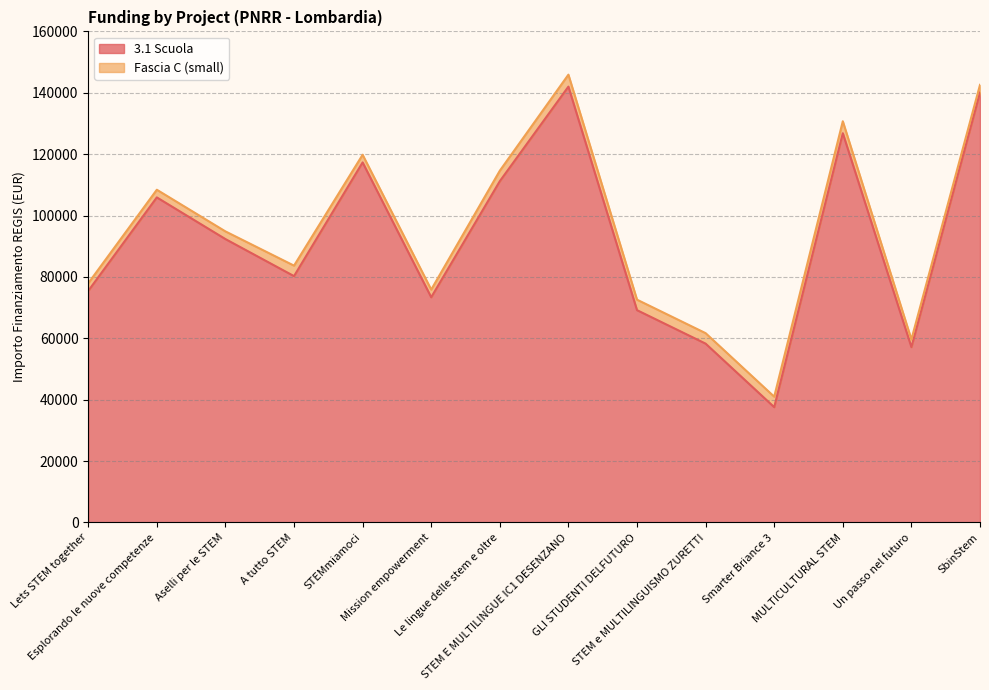

Between STEM e MULTILINGUISMO ZURETTI and SbinStem, which is larger?

SbinStem